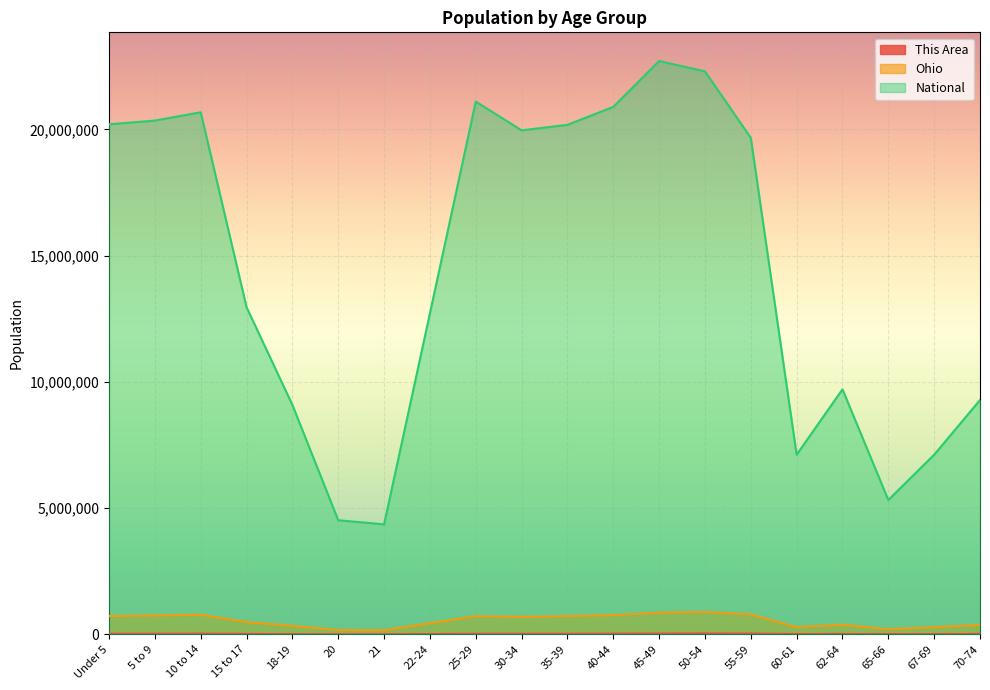

True or false: Ohio has a value of 774699 at 10 to 14.

True